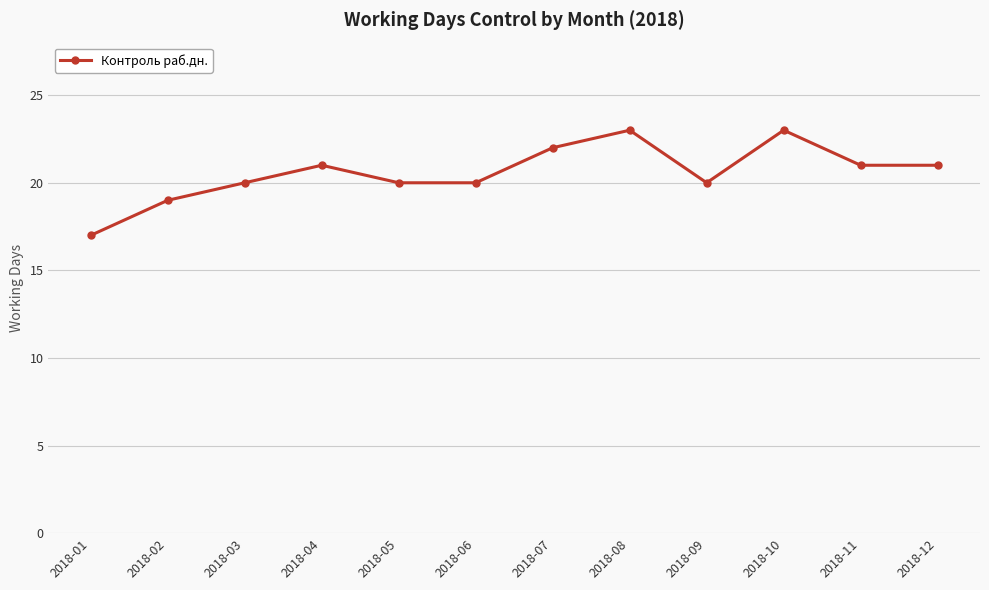

What is the value of the 9th point from the left?

20